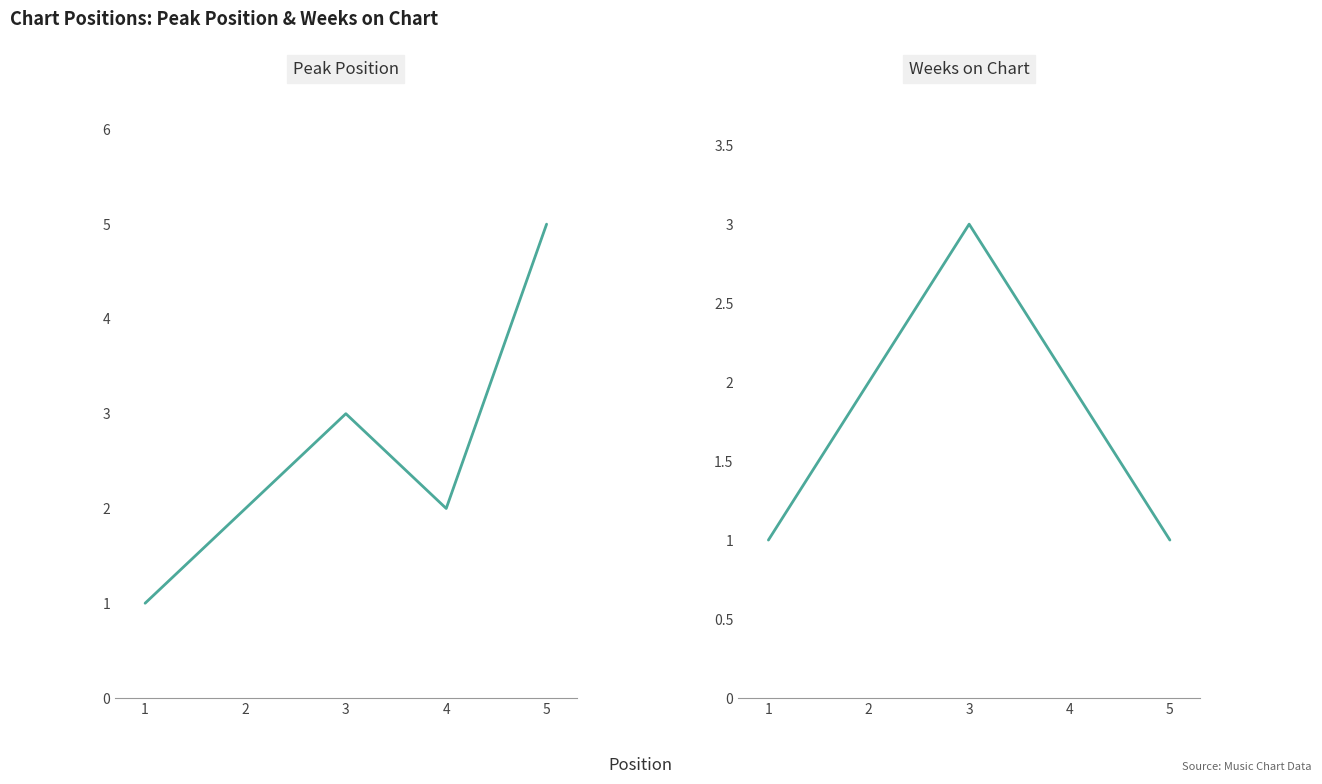

Rank the series by their average value, from highest to lowest.

Peak Position, Weeks on Chart